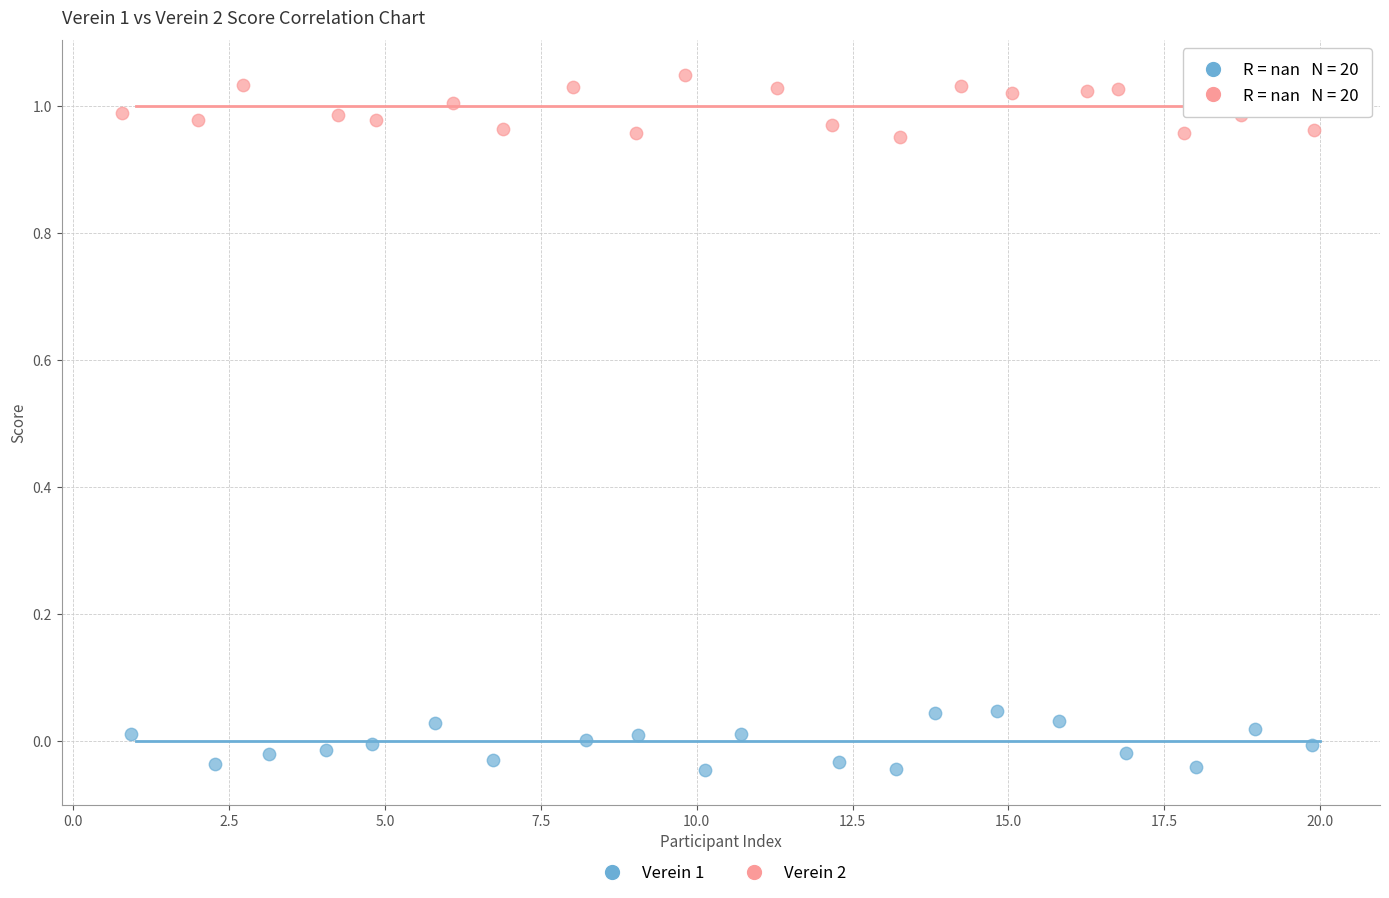

Which series reaches the minimum Y coordinate?

Verein 1